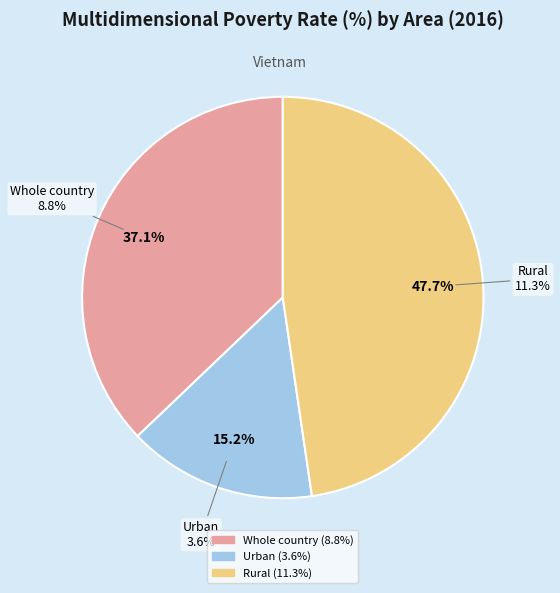

The Whole country slice represents 37% of the pie. True or false?

True